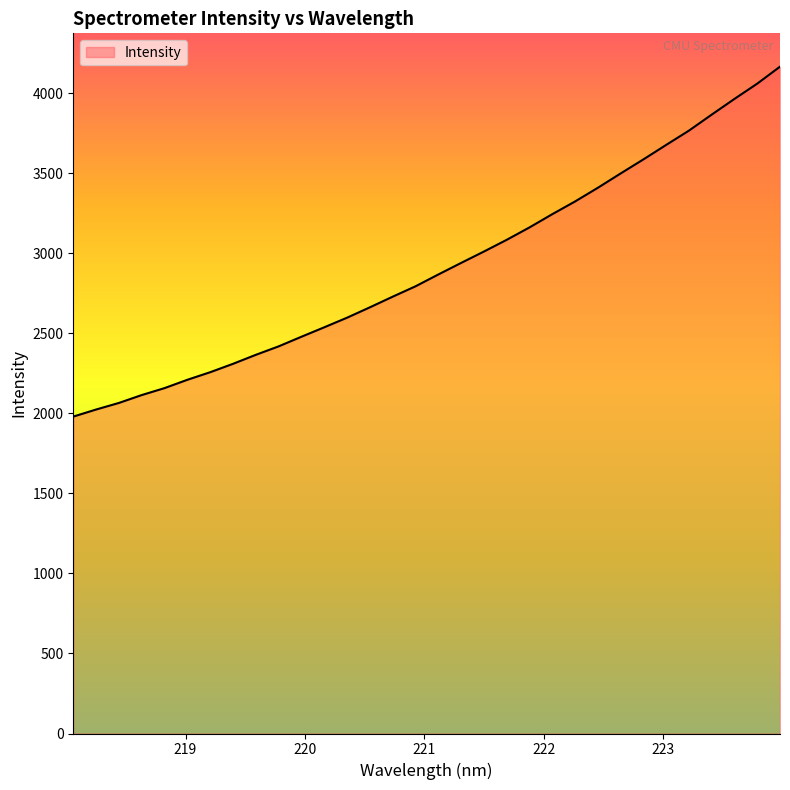

What is the maximum value shown in the chart?

4167.5